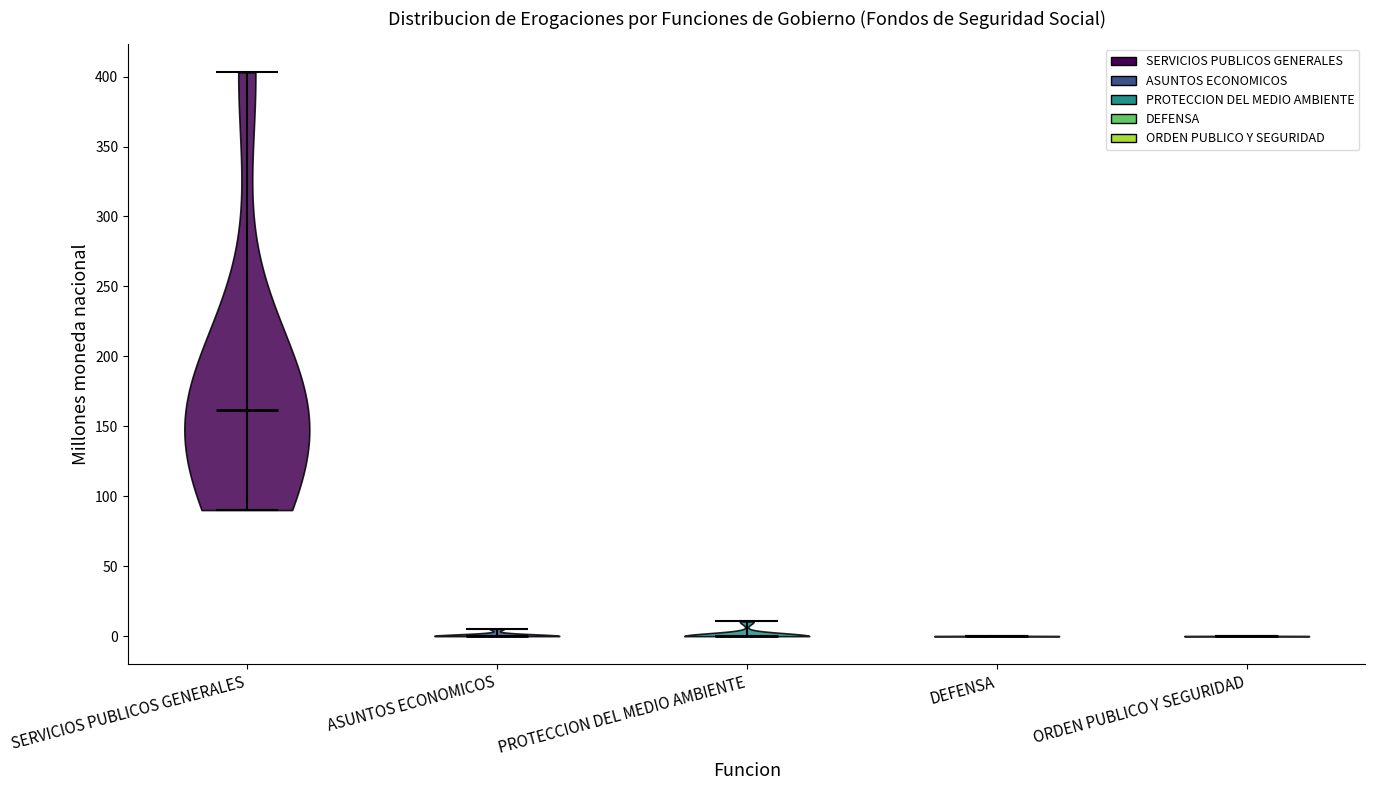

Where does the median line of the violin for SERVICIOS PUBLICOS GENERALES sit on the y-axis? The values are not printed on the chart, so give them approximately, as read against the axis.

160